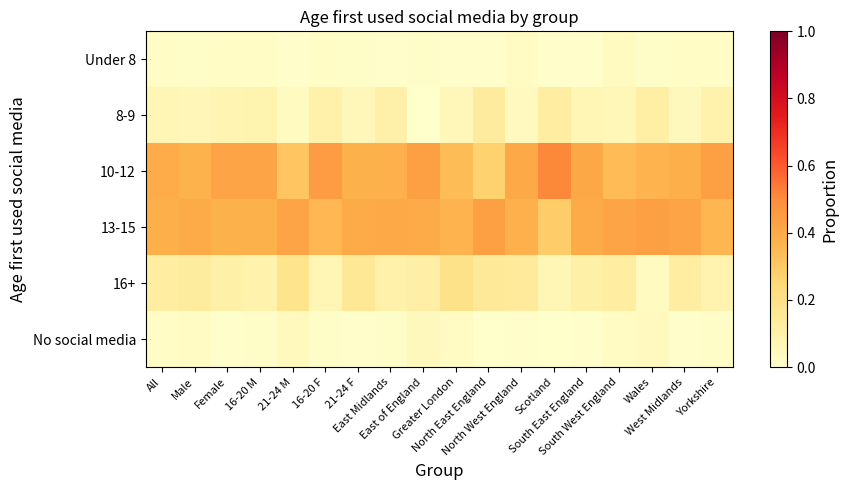

At which category is the sum across all series the highest?

21-24 F